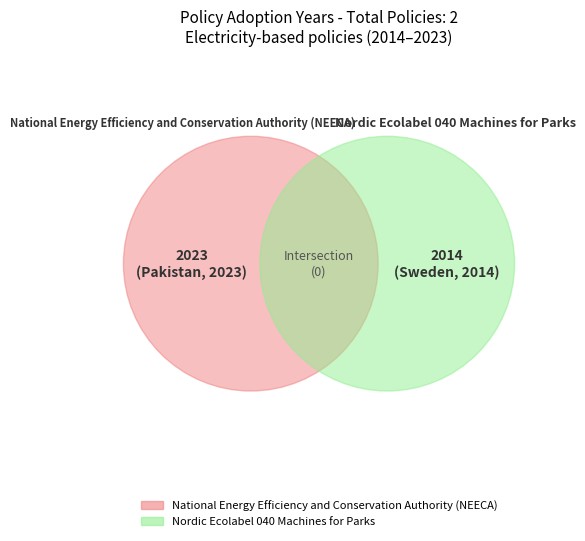

Which category has the smallest portion of the pie?

Nordic Ecolabel 040 Machines for Parks